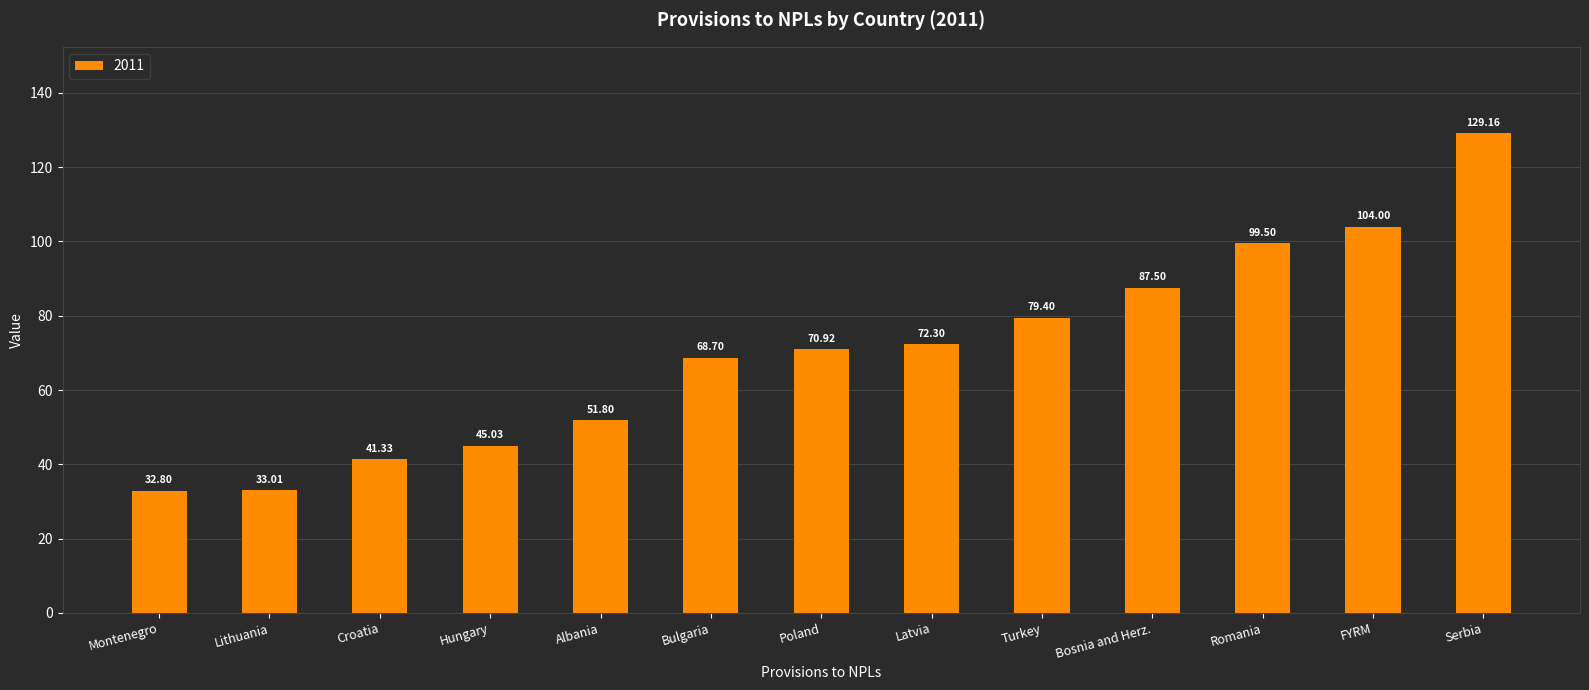

Which has a higher value, Turkey or Croatia?

Turkey